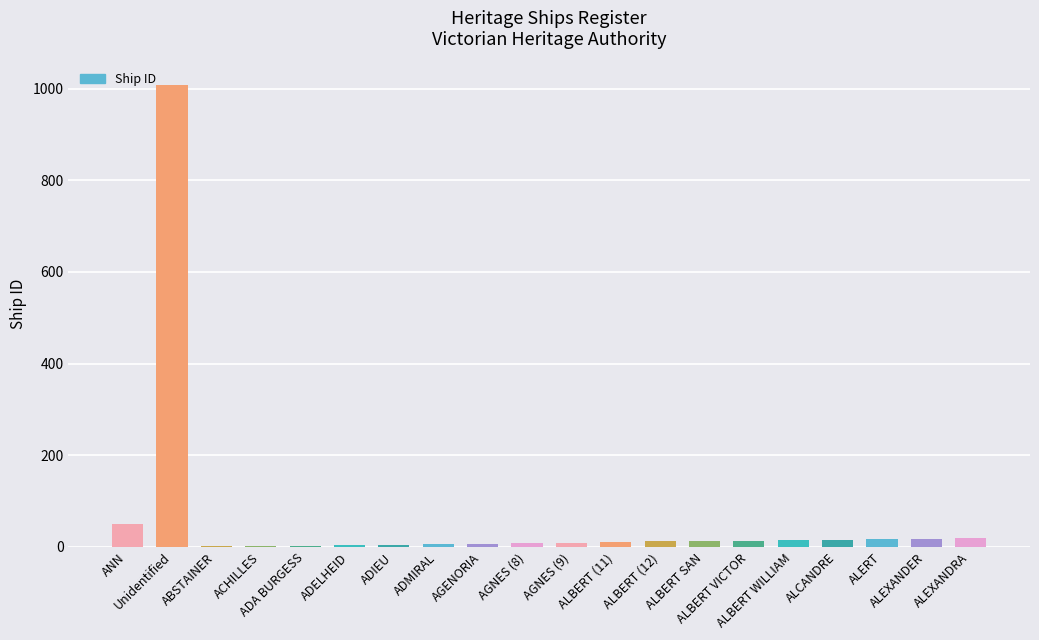

What is the sum of all values?

1240